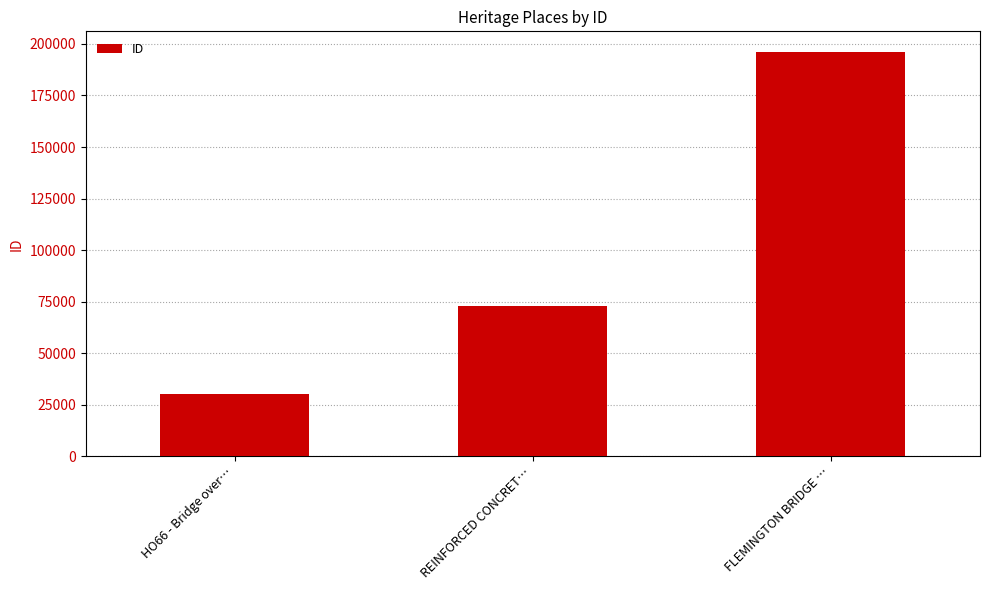

What is the label of the 2nd bar from the right?

REINFORCED CONCRET…